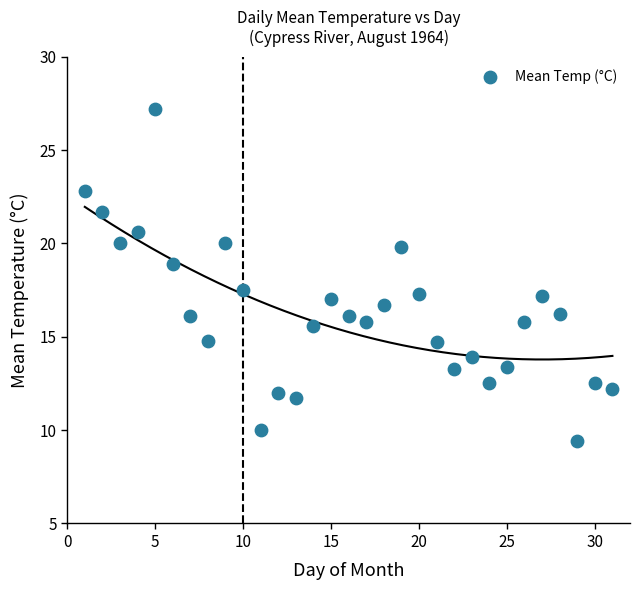

What is the range of X values (max minus min)?

30.0